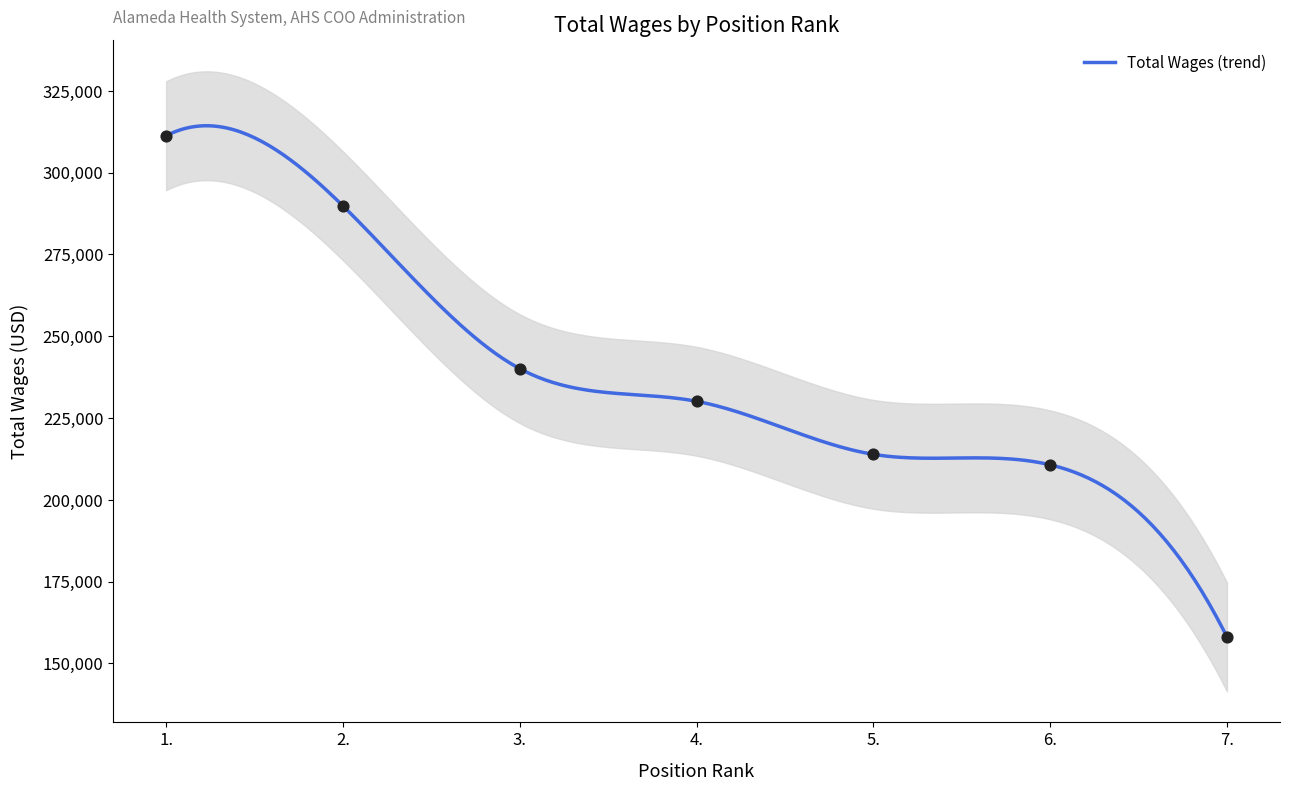

Approximately how many times larger is the value at 5. compared to 3.?

0.9